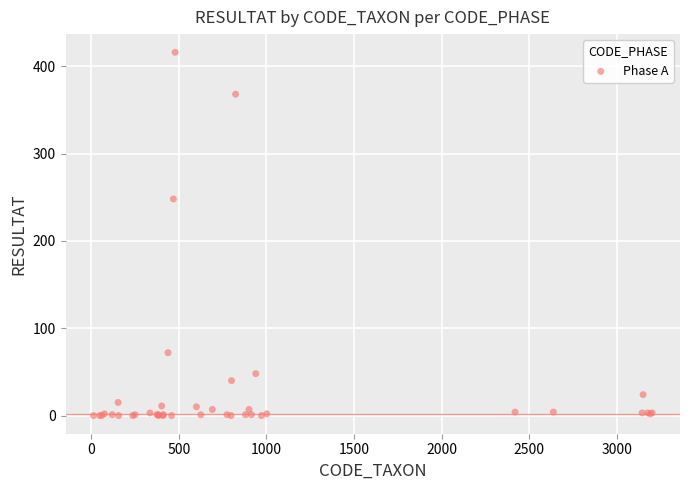

What Y value in the scatter plot is closest to 208?

248